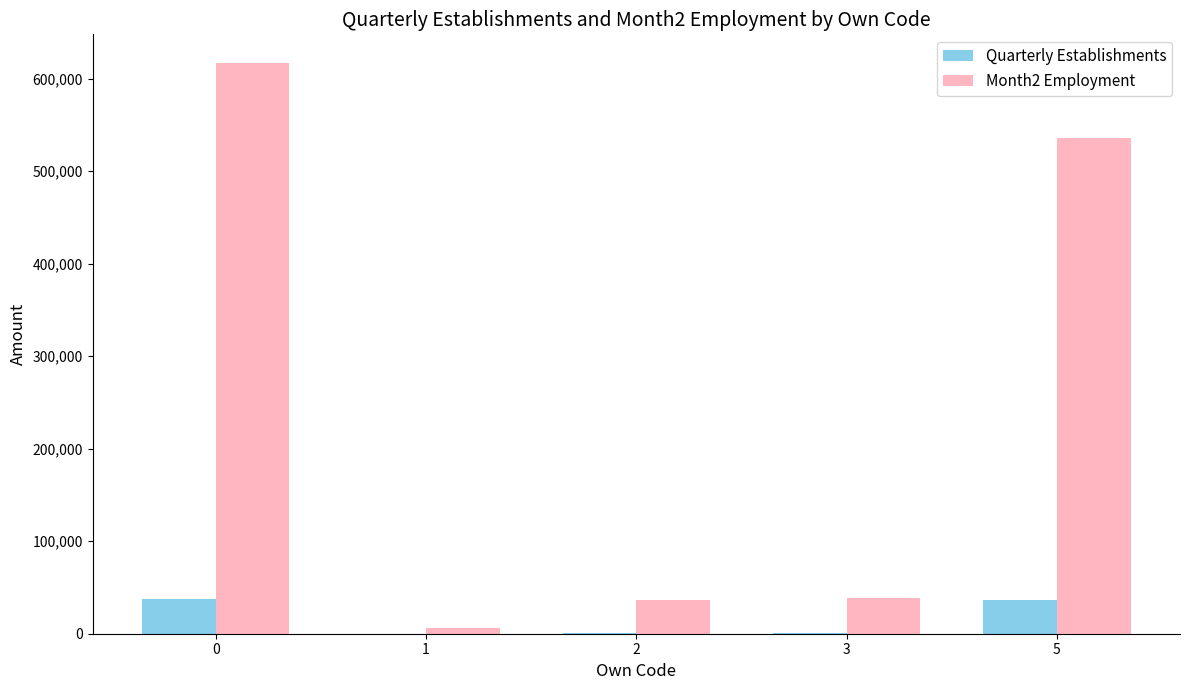

Between 0 and 5, which series saw the biggest shift?

Month2 Employment